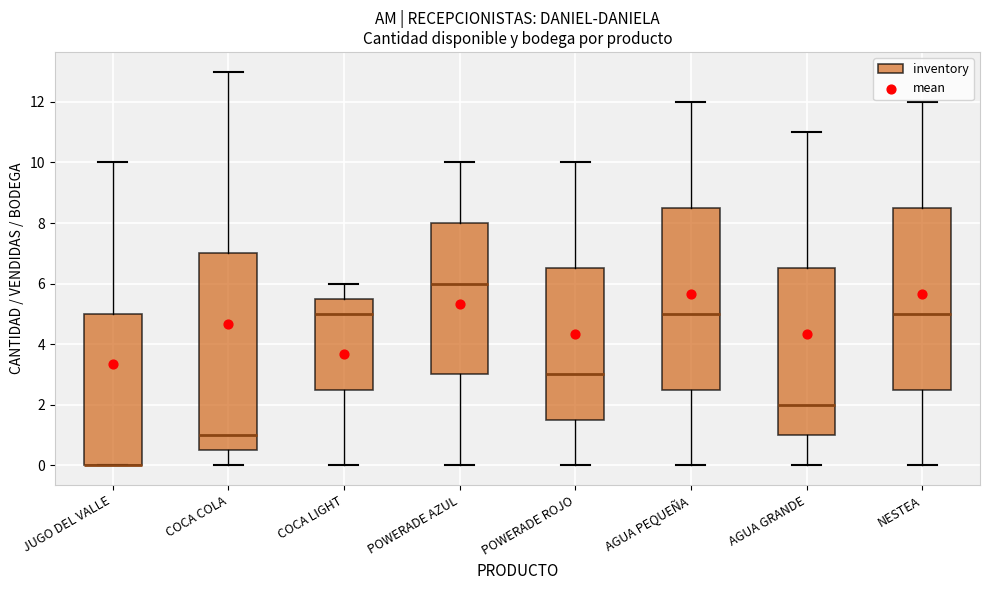

Reading left to right, read every box against the y-axis: the position of its median line, the range the box covers, and the ends of its whiskers. The values are not printed on the chart, so give them approximately, as read against the axis.

JUGO DEL VALLE: median 0.0 (drawn on the box's lower edge), box 0.0 to 5.0, whiskers 0.0 to 10.0
COCA COLA: median 1.0, box 0.6 to 7.0, whiskers 0.0 to 13.0
COCA LIGHT: median 5.0, box 2.6 to 5.6, whiskers 0.0 to 6.0
POWERADE AZUL: median 6.0, box 3.0 to 8.0, whiskers 0.0 to 10.0
POWERADE ROJO: median 3.0, box 1.6 to 6.6, whiskers 0.0 to 10.0
AGUA PEQUEÑA: median 5.0, box 2.6 to 8.6, whiskers 0.0 to 12.0
AGUA GRANDE: median 2.0, box 1.0 to 6.6, whiskers 0.0 to 11.0
NESTEA: median 5.0, box 2.6 to 8.6, whiskers 0.0 to 12.0